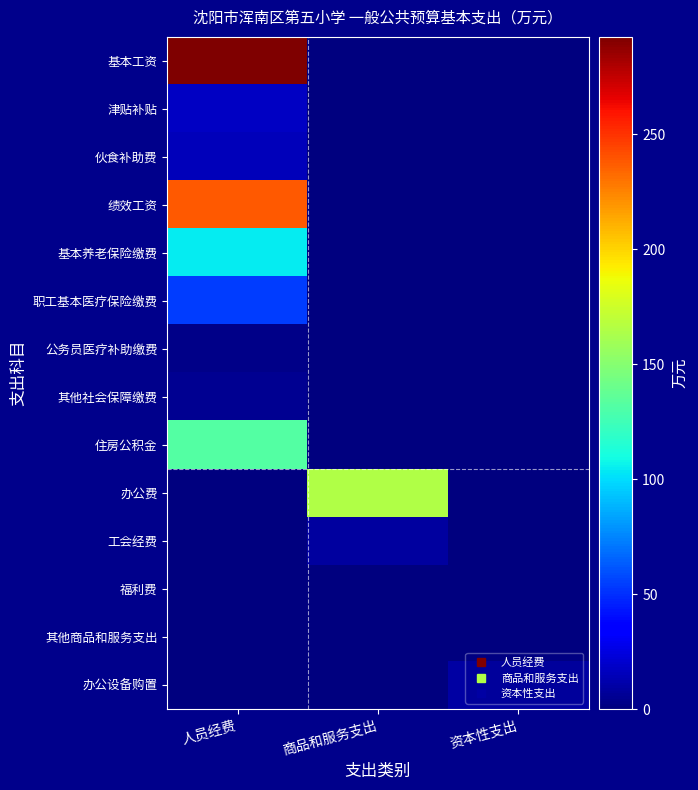

Reading left to right, list all the values displayed in this chart.

基本工资: 人员经费=292.5	商品和服务支出=0.0	资本性支出=0.0
津贴补贴: 人员经费=17.8	商品和服务支出=0.0	资本性支出=0.0
伙食补助费: 人员经费=14.9	商品和服务支出=0.0	资本性支出=0.0
绩效工资: 人员经费=238.6	商品和服务支出=0.0	资本性支出=0.0
基本养老保险缴费: 人员经费=104.4	商品和服务支出=0.0	资本性支出=0.0
职工基本医疗保险缴费: 人员经费=54.5	商品和服务支出=0.0	资本性支出=0.0
公务员医疗补助缴费: 人员经费=2.4	商品和服务支出=0.0	资本性支出=0.0
其他社会保障缴费: 人员经费=4.6	商品和服务支出=0.0	资本性支出=0.0
住房公积金: 人员经费=131.6	商品和服务支出=0.0	资本性支出=0.0
办公费: 人员经费=0.0	商品和服务支出=165.5	资本性支出=0.0
工会经费: 人员经费=0.0	商品和服务支出=8.0	资本性支出=0.0
福利费: 人员经费=0.0	商品和服务支出=0.9	资本性支出=0.0
其他商品和服务支出: 人员经费=0.0	商品和服务支出=0.3	资本性支出=0.0
办公设备购置: 人员经费=0.0	商品和服务支出=0.0	资本性支出=10.0